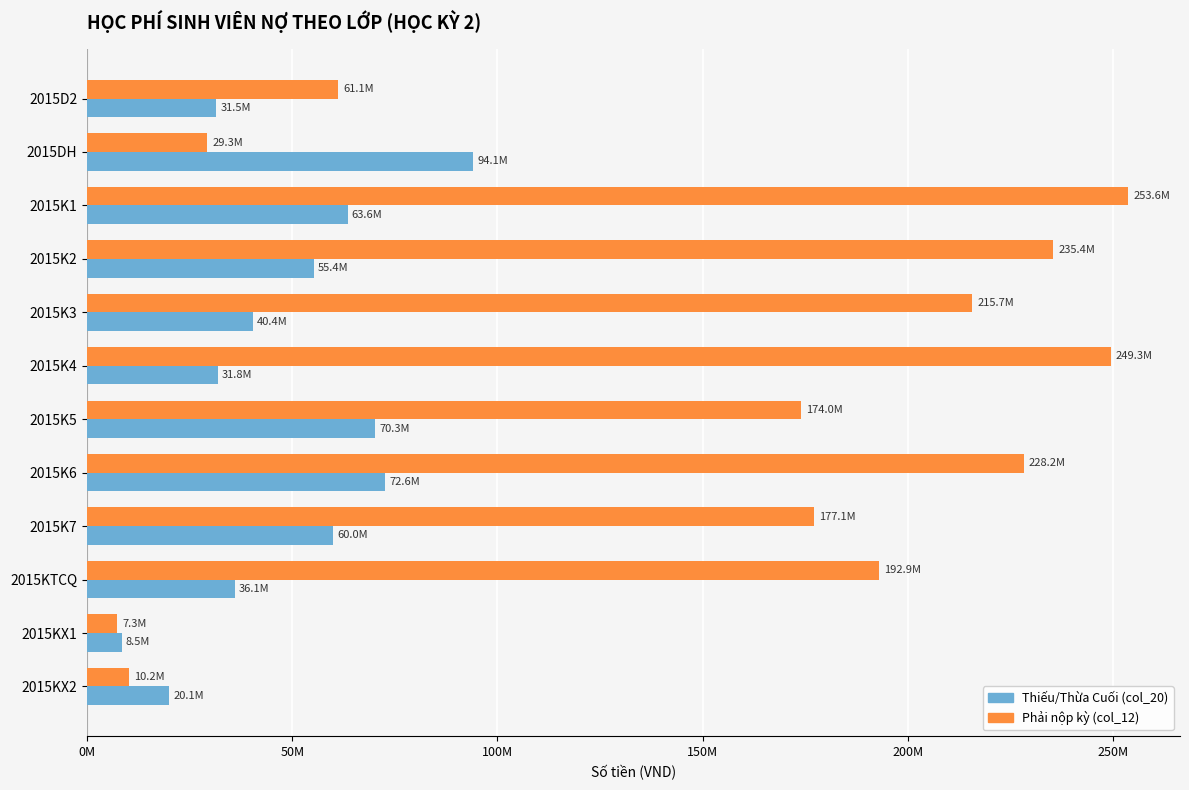

List the series in order of their overall mean, highest first.

Phải nộp kỳ (col_12), Thiếu/Thừa Cuối (col_20)